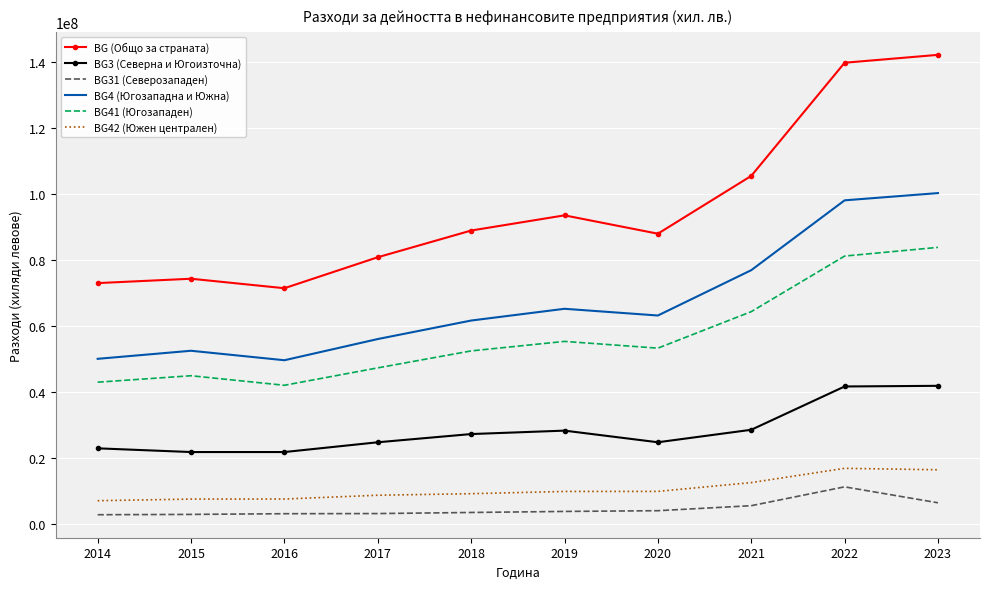

What is the sum of the BG41 (Югозападен) values at 2014 and 2022?

124089424